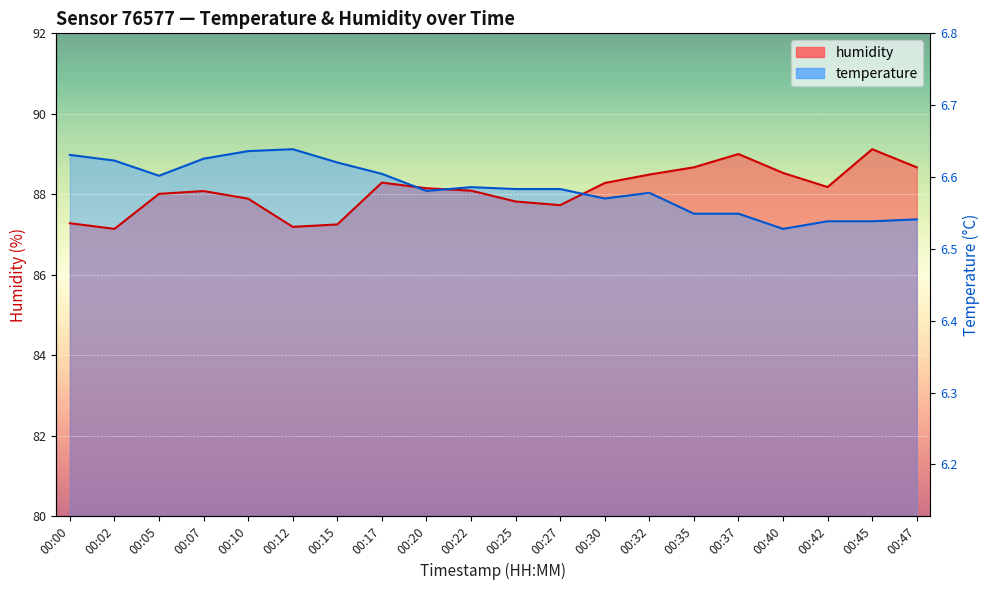

At which label is temperature closest to 88?

00:32